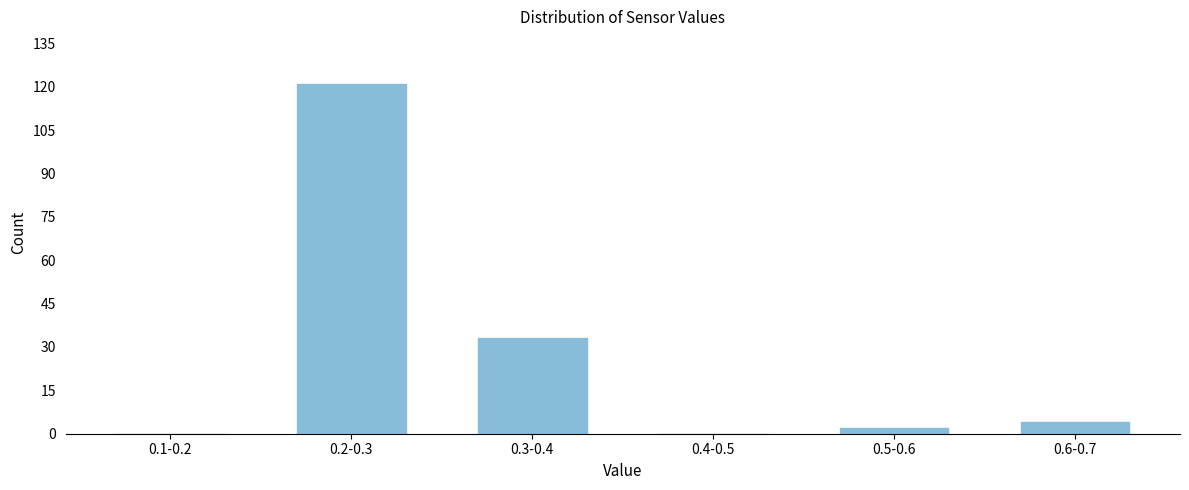

Reading left to right, transcribe all the data shown in this chart.

0.1-0.2=0	0.2-0.3=121	0.3-0.4=33	0.4-0.5=0	0.5-0.6=2	0.6-0.7=4